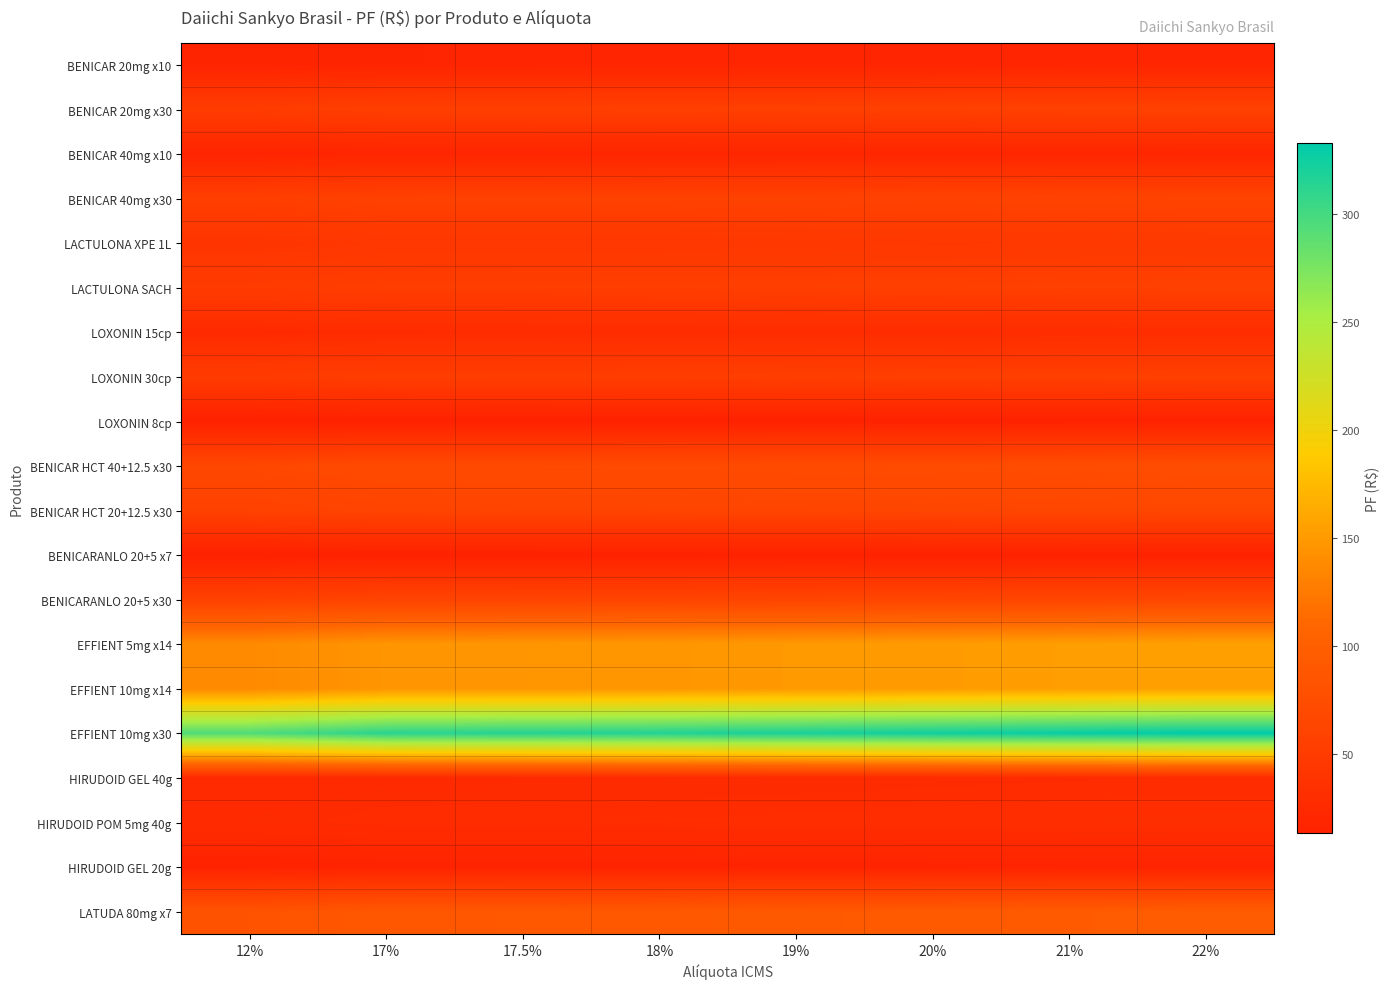

Reading left to right, extract all data points from this chart.

BENICAR 20mg x10: 12%=17.3	17%=18.3	17.5%=18.4	18%=18.5	19%=18.8	20%=19.0	21%=19.2	22%=19.5
BENICAR 20mg x30: 12%=51.9	17%=55.0	17.5%=55.3	18%=55.7	19%=56.4	20%=57.0	21%=57.8	22%=58.5
BENICAR 40mg x10: 12%=18.2	17%=19.3	17.5%=19.4	18%=19.5	19%=19.7	20%=20.0	21%=20.2	22%=20.5
BENICAR 40mg x30: 12%=54.5	17%=57.8	17.5%=58.1	18%=58.5	19%=59.2	20%=60.0	21%=60.7	22%=61.5
LACTULONA XPE 1L: 12%=40.5	17%=43.3	17.5%=43.6	18%=43.9	19%=44.5	20%=45.1	21%=45.8	22%=46.5
LACTULONA SACH: 12%=50.0	17%=53.5	17.5%=53.9	18%=54.2	19%=55.0	20%=55.8	21%=56.6	22%=57.5
LOXONIN 15cp: 12%=26.4	17%=27.9	17.5%=28.1	18%=28.3	19%=28.6	20%=29.0	21%=29.4	22%=29.7
LOXONIN 30cp: 12%=50.1	17%=53.1	17.5%=53.4	18%=53.7	19%=54.4	20%=55.1	21%=55.8	22%=56.5
LOXONIN 8cp: 12%=13.3	17%=14.2	17.5%=14.2	18%=14.3	19%=14.5	20%=14.7	21%=14.9	22%=15.1
BENICAR HCT 40+12.5 x30: 12%=66.6	17%=70.7	17.5%=71.1	18%=71.5	19%=72.4	20%=73.3	21%=74.2	22%=75.2
BENICAR HCT 20+12.5 x30: 12%=58.5	17%=62.0	17.5%=62.4	18%=62.8	19%=63.5	20%=64.3	21%=65.2	22%=66.0
BENICARANLO 20+5 x7: 12%=13.5	17%=14.3	17.5%=14.4	18%=14.5	19%=14.6	20%=14.8	21%=15.0	22%=15.2
BENICARANLO 20+5 x30: 12%=57.8	17%=61.2	17.5%=61.6	18%=62.0	19%=62.8	20%=63.5	21%=64.3	22%=65.2
EFFIENT 5mg x14: 12%=137.7	17%=145.9	17.5%=146.8	18%=147.7	19%=149.6	20%=151.4	21%=153.3	22%=155.3
EFFIENT 10mg x14: 12%=137.7	17%=145.9	17.5%=146.8	18%=147.7	19%=149.6	20%=151.4	21%=153.3	22%=155.3
EFFIENT 10mg x30: 12%=295.1	17%=312.8	17.5%=314.7	18%=316.6	19%=320.5	20%=324.6	21%=328.7	22%=332.9
HIRUDOID GEL 40g: 12%=24.8	17%=26.5	17.5%=26.7	18%=26.9	19%=27.3	20%=27.7	21%=28.1	22%=28.5
HIRUDOID POM 5mg 40g: 12%=27.4	17%=29.3	17.5%=29.5	18%=29.7	19%=30.1	20%=30.6	21%=31.0	22%=31.5
HIRUDOID GEL 20g: 12%=15.6	17%=16.7	17.5%=16.8	18%=16.9	19%=17.1	20%=17.4	21%=17.6	22%=17.9
LATUDA 80mg x7: 12%=83.2	17%=89.0	17.5%=89.6	18%=90.2	19%=91.5	20%=92.8	21%=94.2	22%=95.6